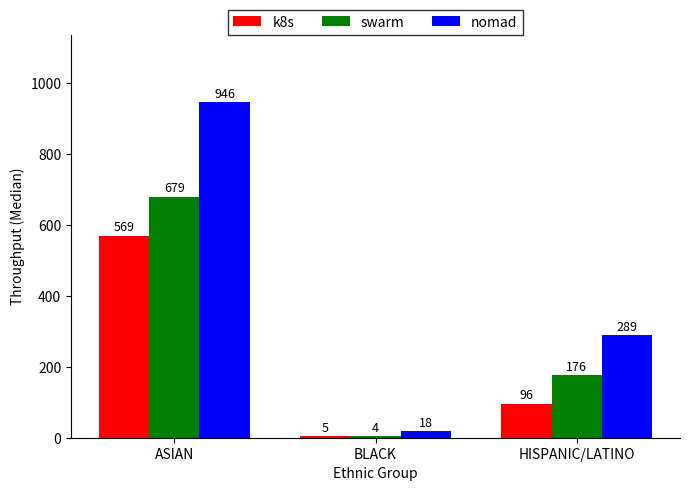

What is the total value across all series at BLACK?

27